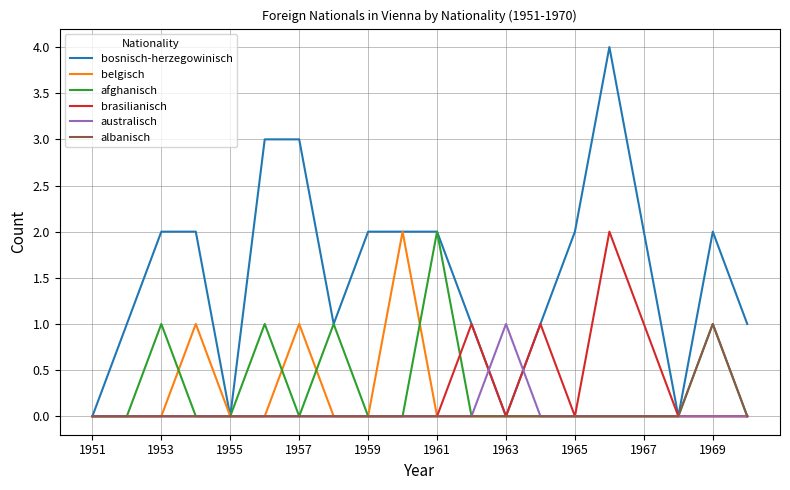

Which series has the largest range (max minus min)?

bosnisch-herzegowinisch